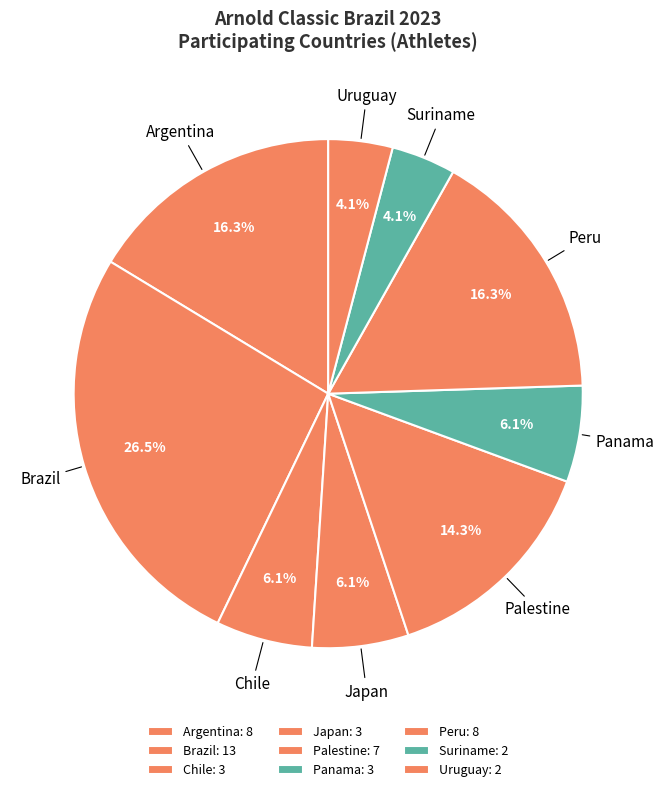

Approximately how many times larger is the value at Chile compared to Suriname?

1.5